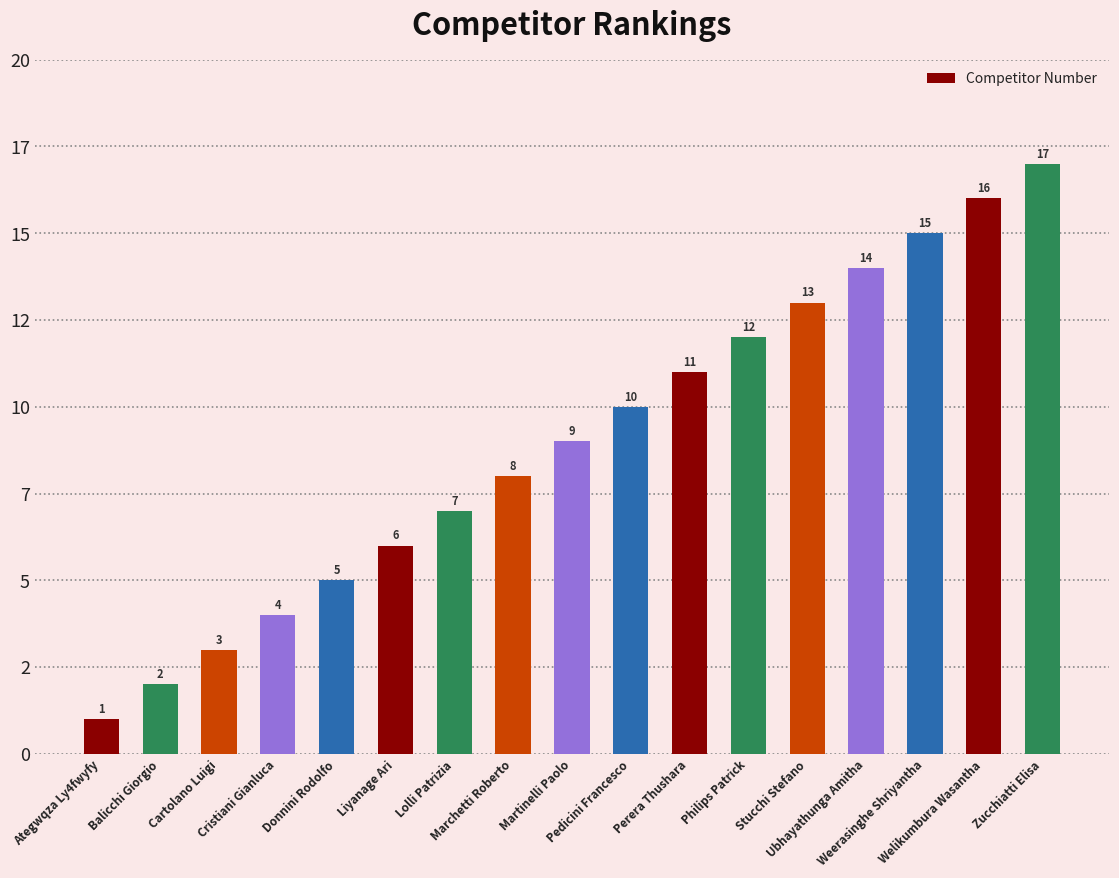

What is the minimum value shown in the chart?

1